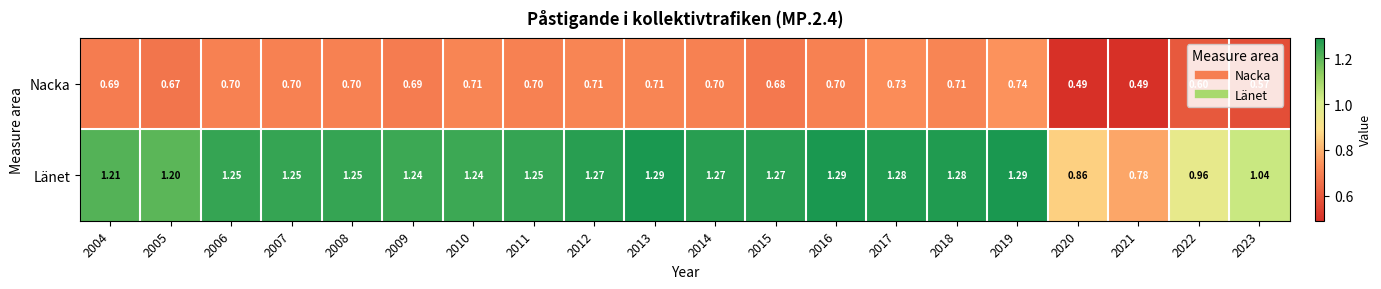

Is the value of Länet at 2005 greater than the value of Nacka at 2013?

Yes